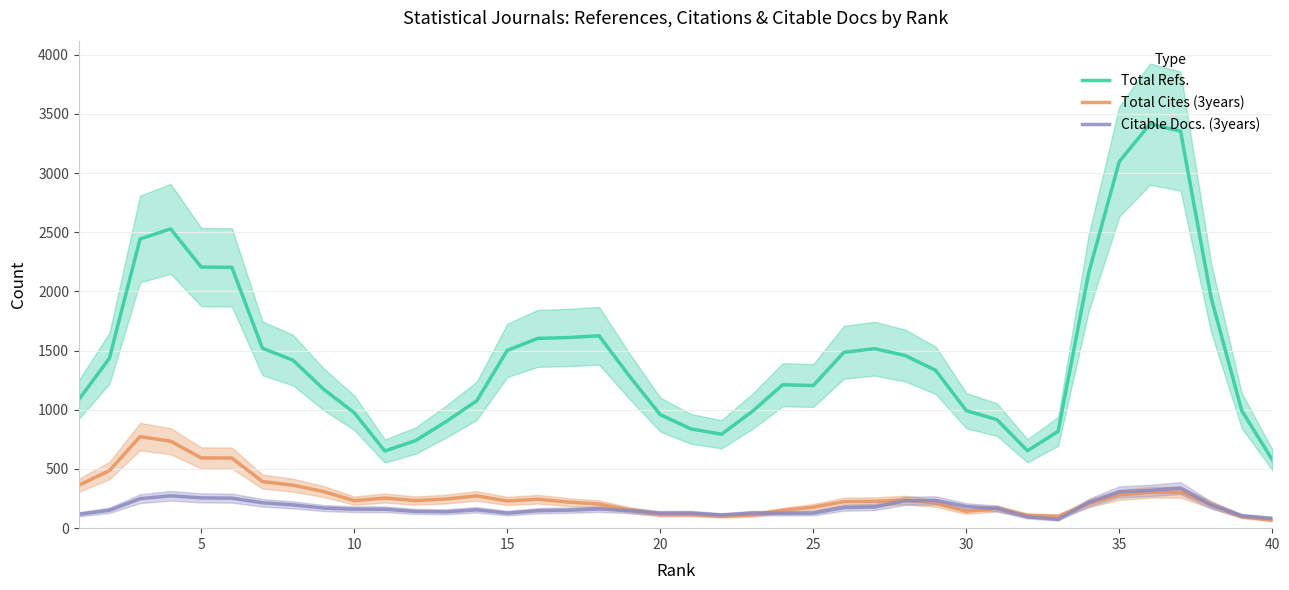

What is the highest value of the Total Refs. series?

3413.5